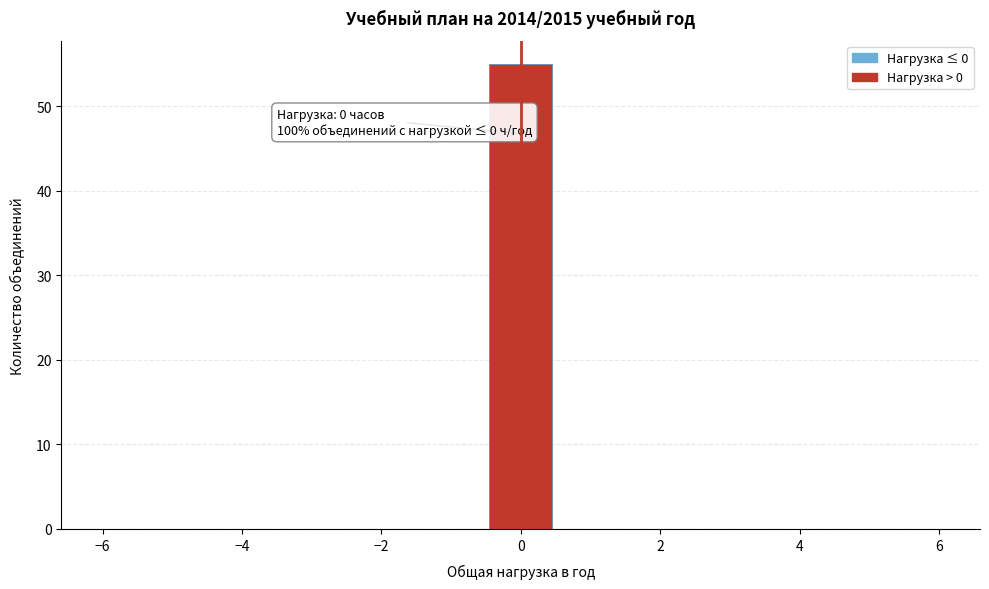

Over which range of the x-axis is the bar tallest?

-0.4 to 0.4